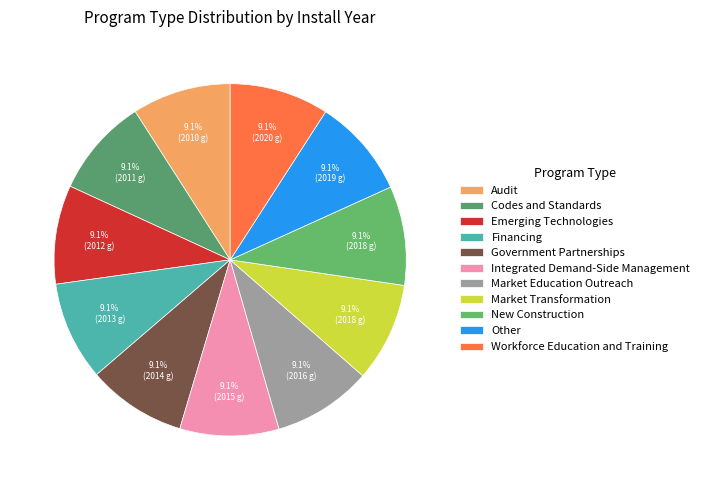

Does any single category account for the majority?

No